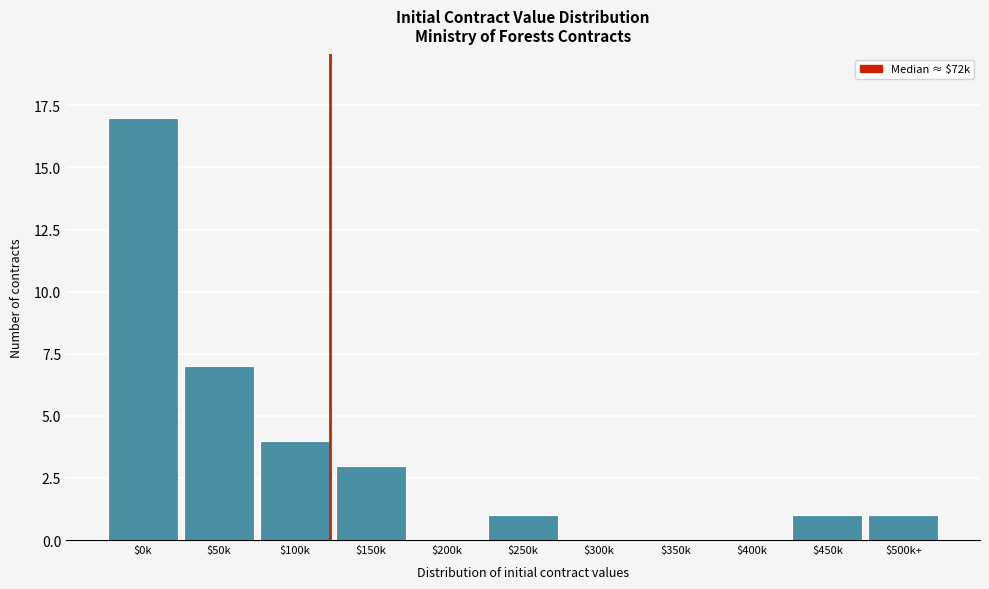

Where is the data nearest to the value 8?

$50k